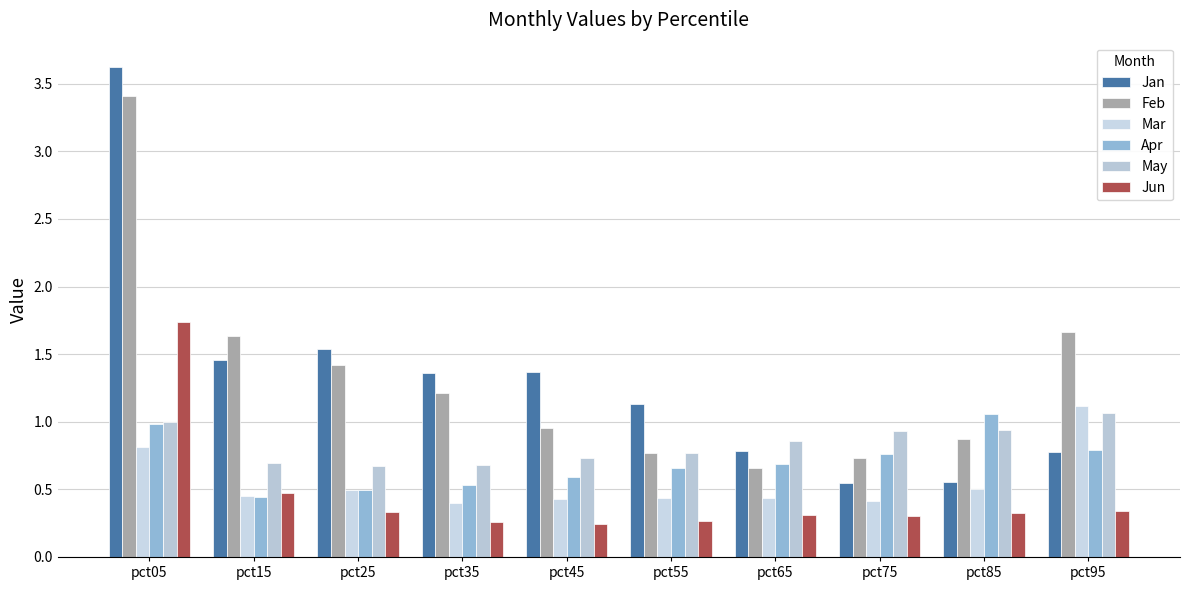

Reading right to left, transcribe all the data shown in this chart.

Jan: 0.8	0.6	0.5	0.8	1.1	1.4	1.4	1.5	1.5	3.6
Feb: 1.7	0.9	0.7	0.7	0.8	1.0	1.2	1.4	1.6	3.4
Mar: 1.1	0.5	0.4	0.4	0.4	0.4	0.4	0.5	0.5	0.8
Apr: 0.8	1.1	0.8	0.7	0.7	0.6	0.5	0.5	0.4	1.0
May: 1.1	0.9	0.9	0.9	0.8	0.7	0.7	0.7	0.7	1.0
Jun: 0.3	0.3	0.3	0.3	0.3	0.2	0.3	0.3	0.5	1.7